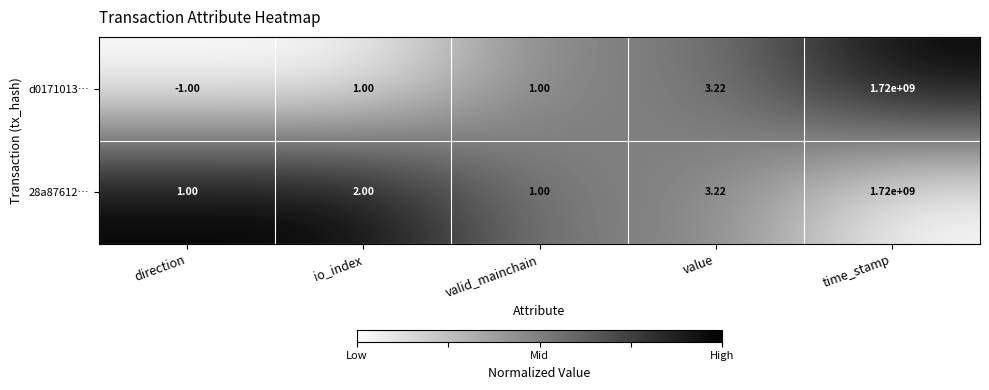

Which category has the lowest value in the d0171013… series?

direction